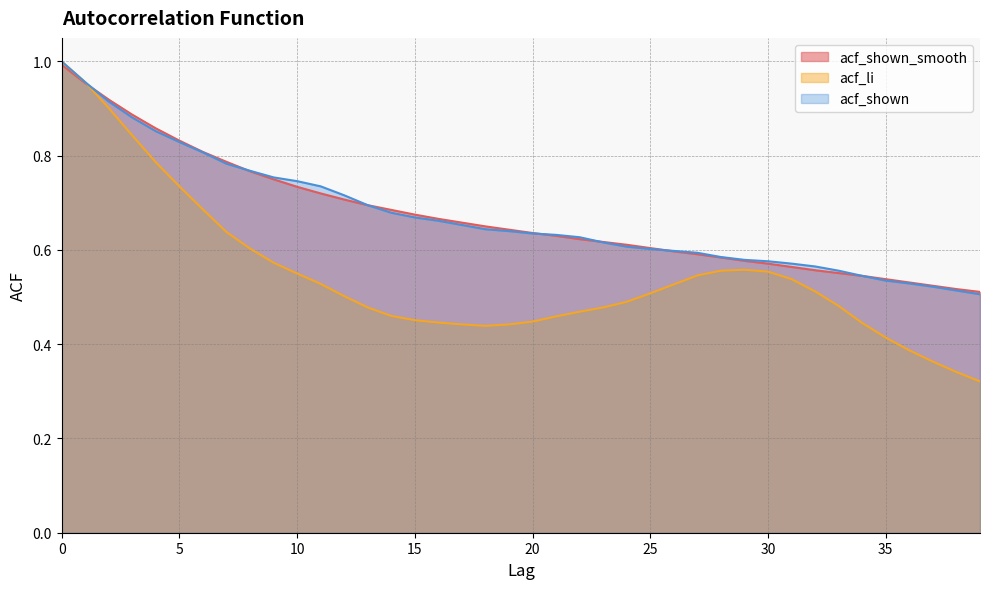

What is the difference between the highest and lowest values at 34?

0.1